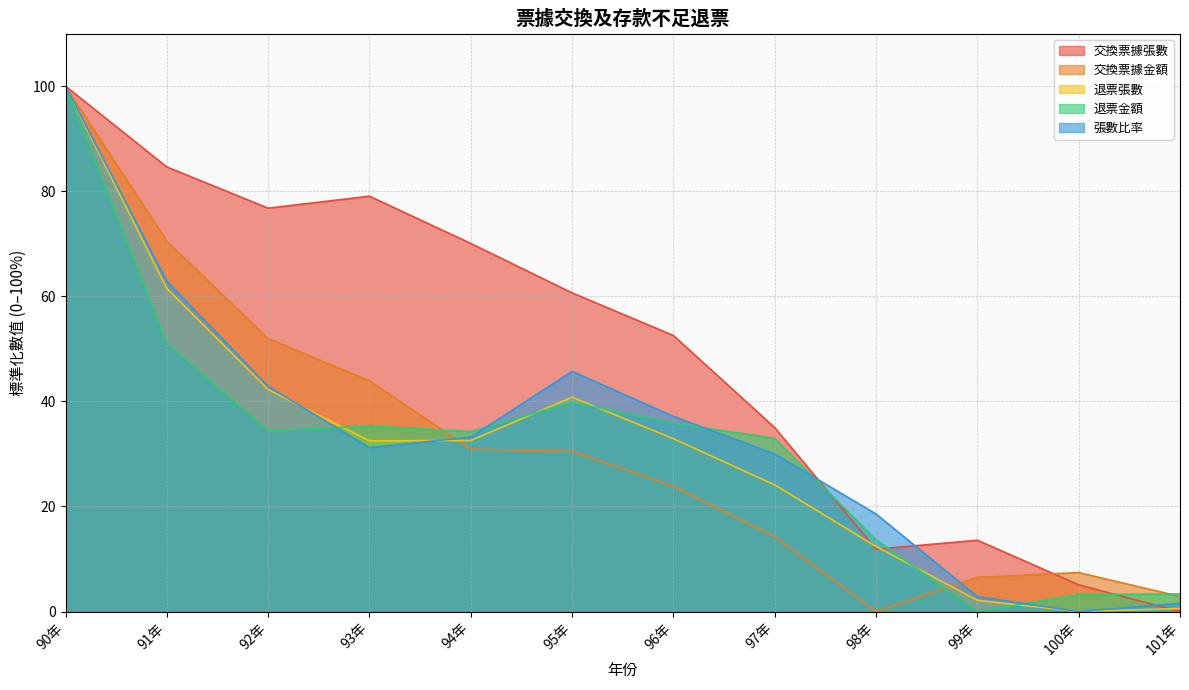

Reading left to right, transcribe all the data shown in this chart.

交換票據張數: 100.0	84.6	76.8	79.1	70.1	60.7	52.5	35.0	11.9	13.6	5.1	0.0
交換票據金額: 100.0	70.5	52.0	43.9	30.9	30.5	23.9	14.3	0.0	6.5	7.4	2.9
退票張數: 100.0	61.5	42.3	32.5	32.6	40.8	32.9	24.1	12.4	2.1	0.0	0.6
退票金額: 100.0	51.1	34.4	35.3	34.2	39.8	35.9	32.9	13.7	0.0	3.2	3.4
張數比率: 100.0	62.9	42.9	31.2	33.2	45.7	37.1	30.0	18.6	2.9	0.0	1.6